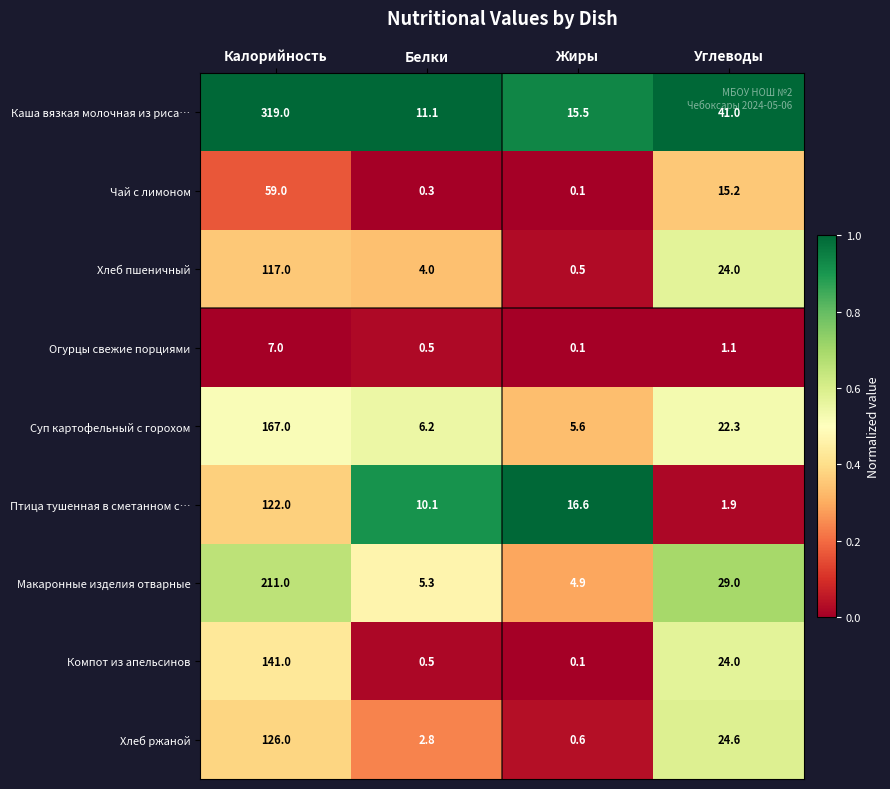

List the labels in order of Макаронные изделия отварные value, largest first.

Калорийность, Углеводы, Белки, Жиры